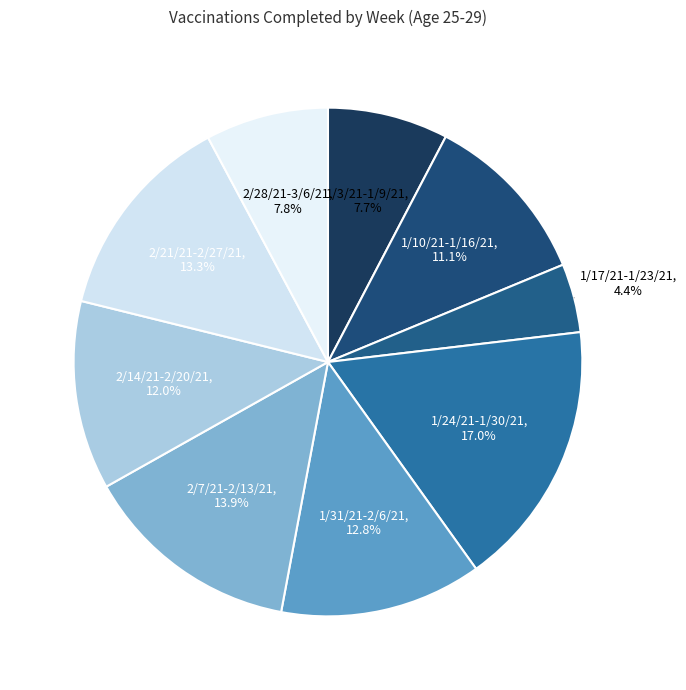

What percentage do 2/21/21-2/27/21 and 2/14/21-2/20/21 together represent?

25.3%